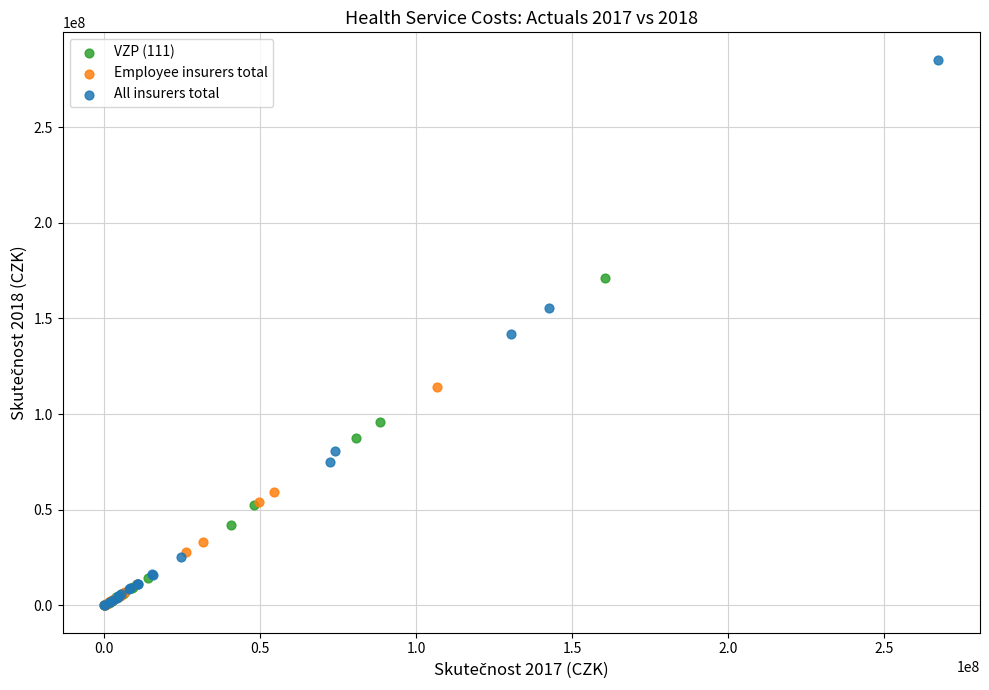

Which series reaches the maximum Y coordinate?

All insurers total